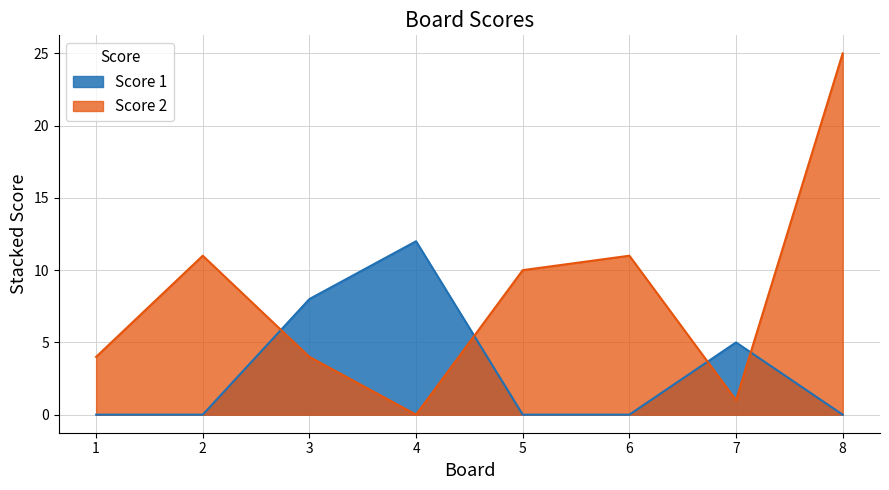

How many lines are shown in the chart?

2